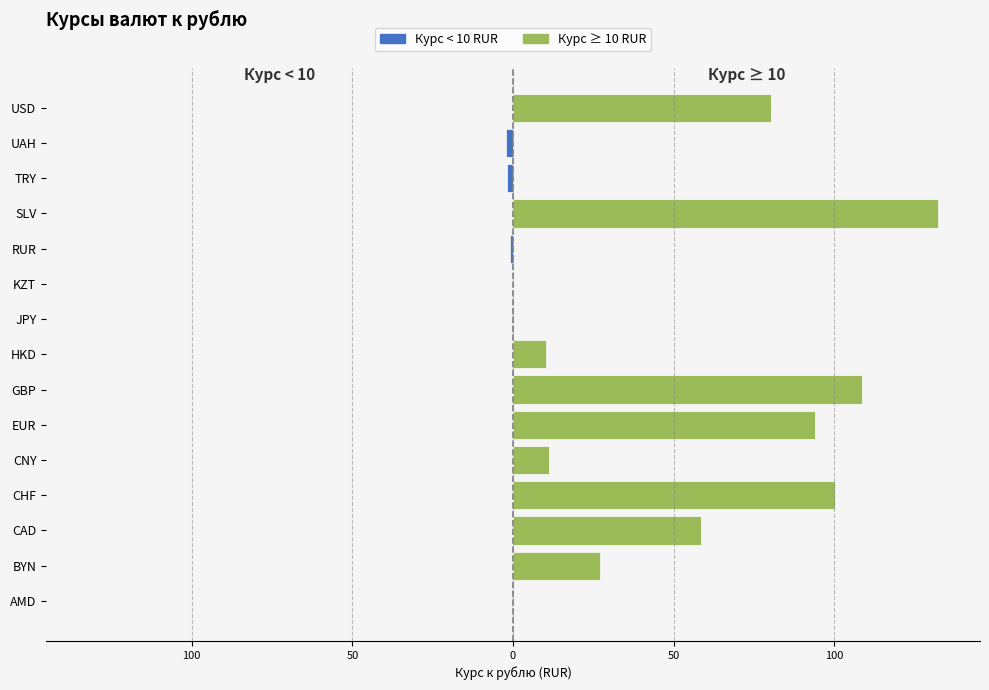

Count the number of categories in the chart.

15